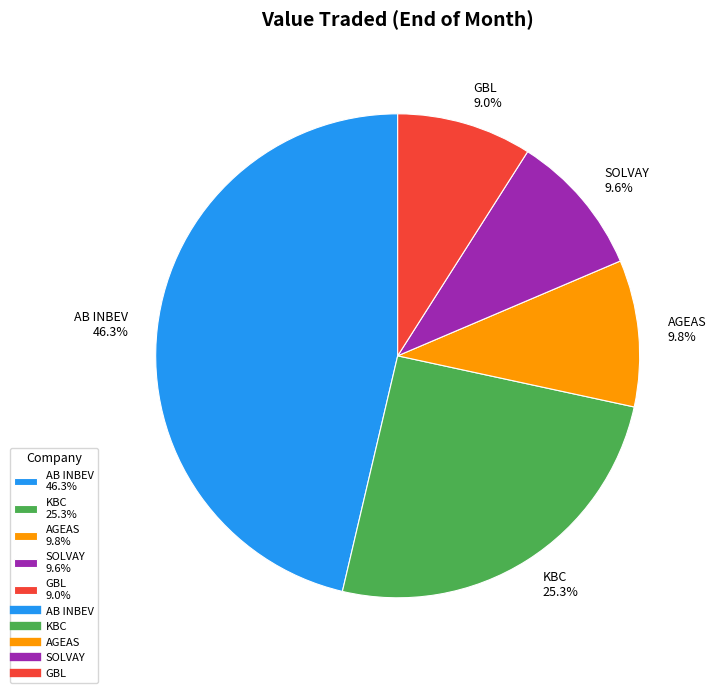

Between SOLVAY and KBC, which is larger?

KBC